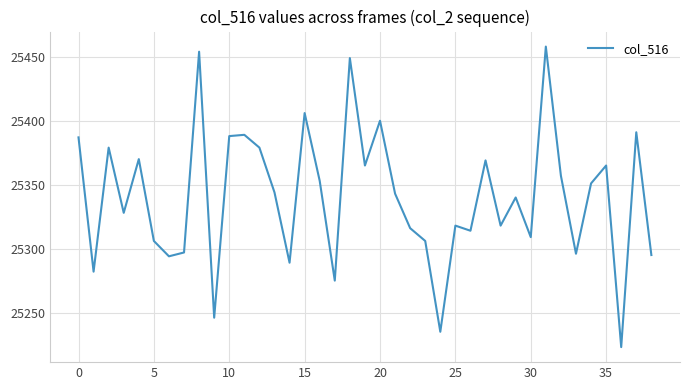

What is the smallest value displayed?

25223